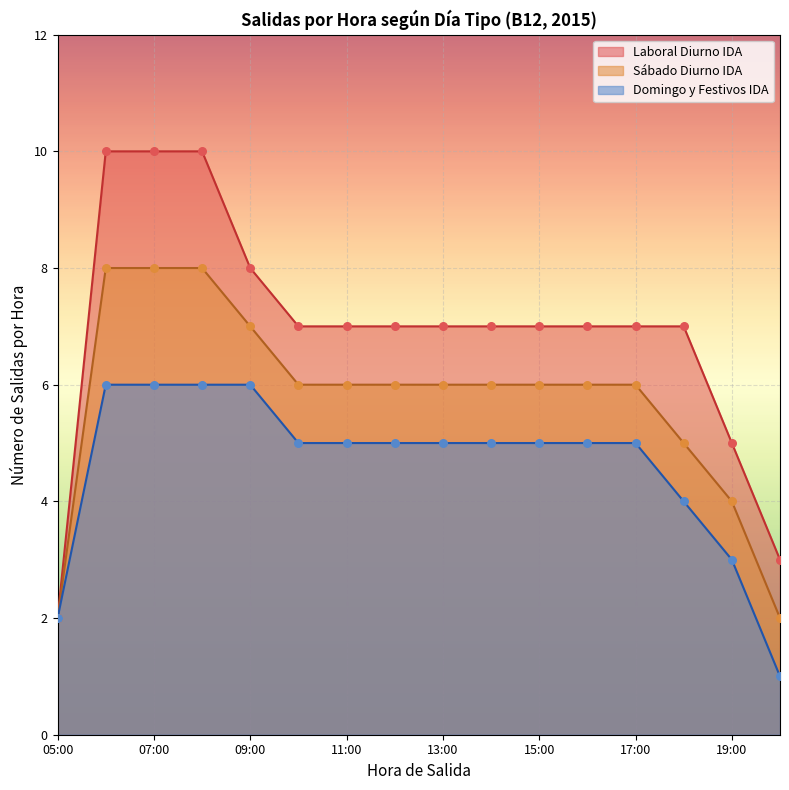

Which series has the widest spread of Y values?

Laboral Diurno IDA